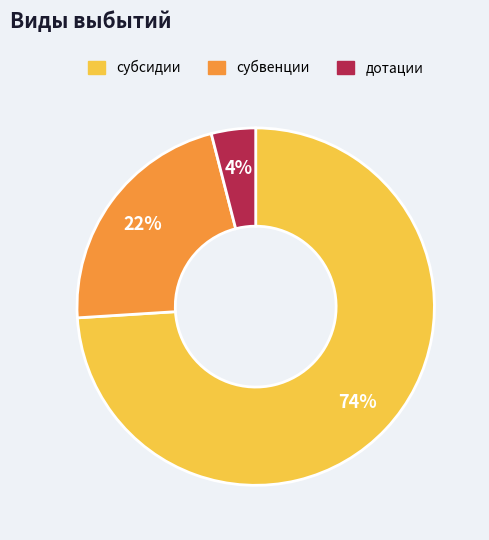

The субвенции slice represents 36% of the pie. True or false?

False